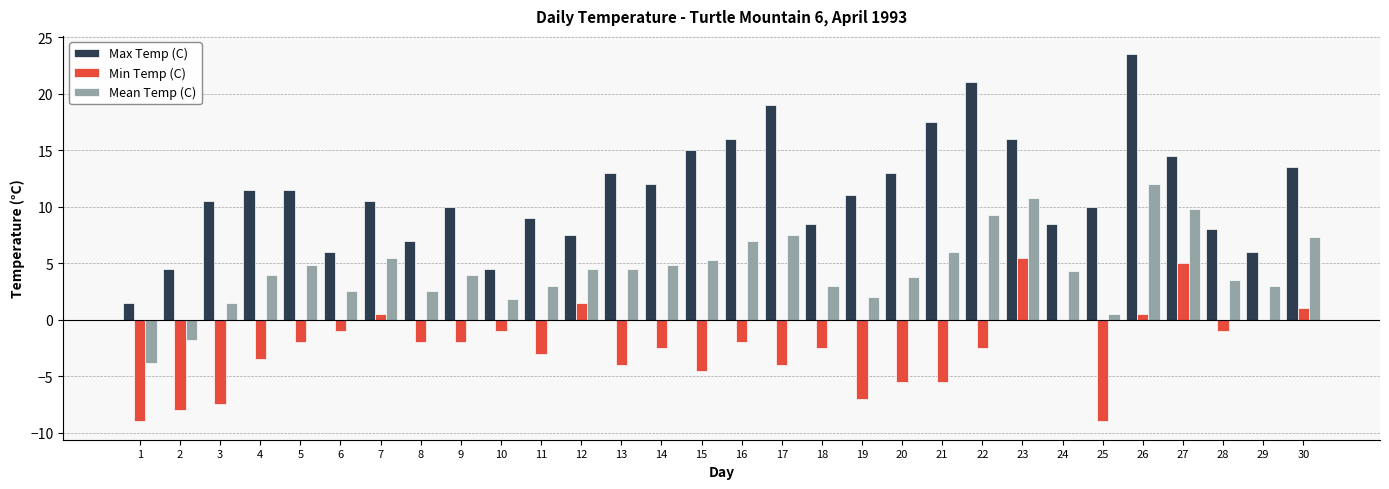

At which label does Max Temp (C) reach its peak?

26